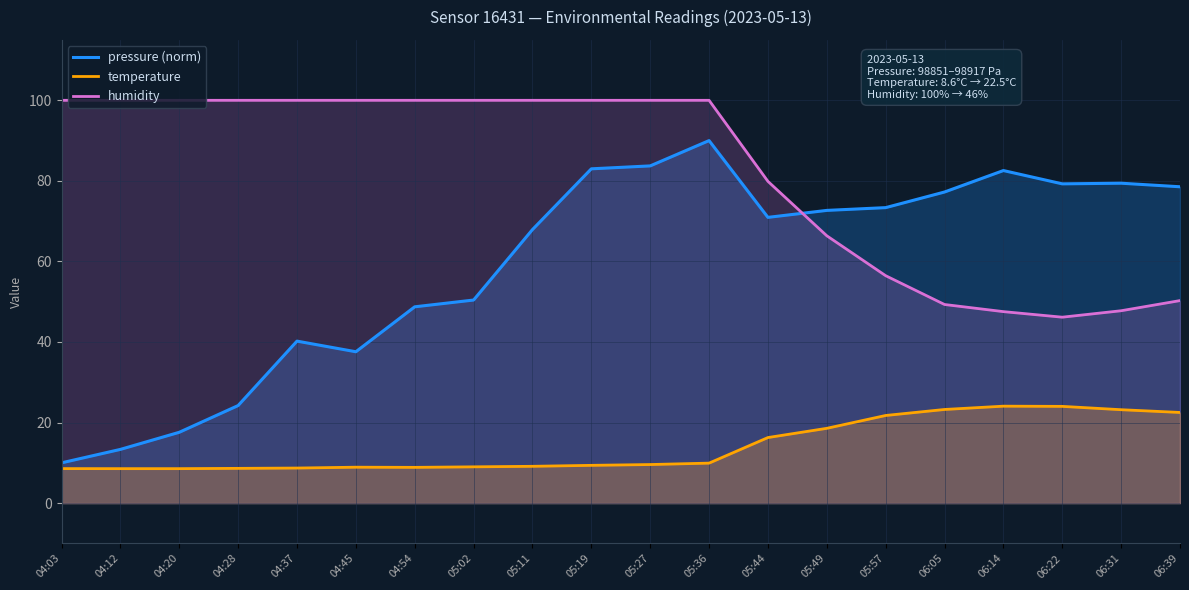

True or false: humidity has more than 2 interior local peaks.

False